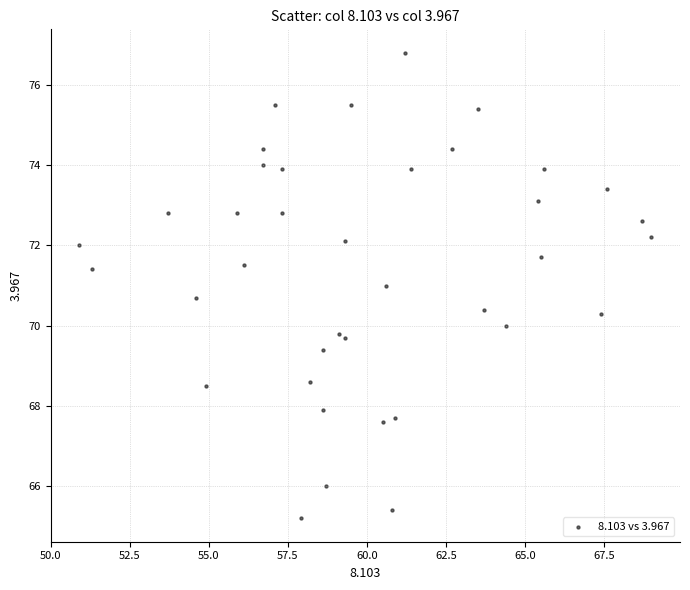

What is the range of X values (max minus min)?

18.1